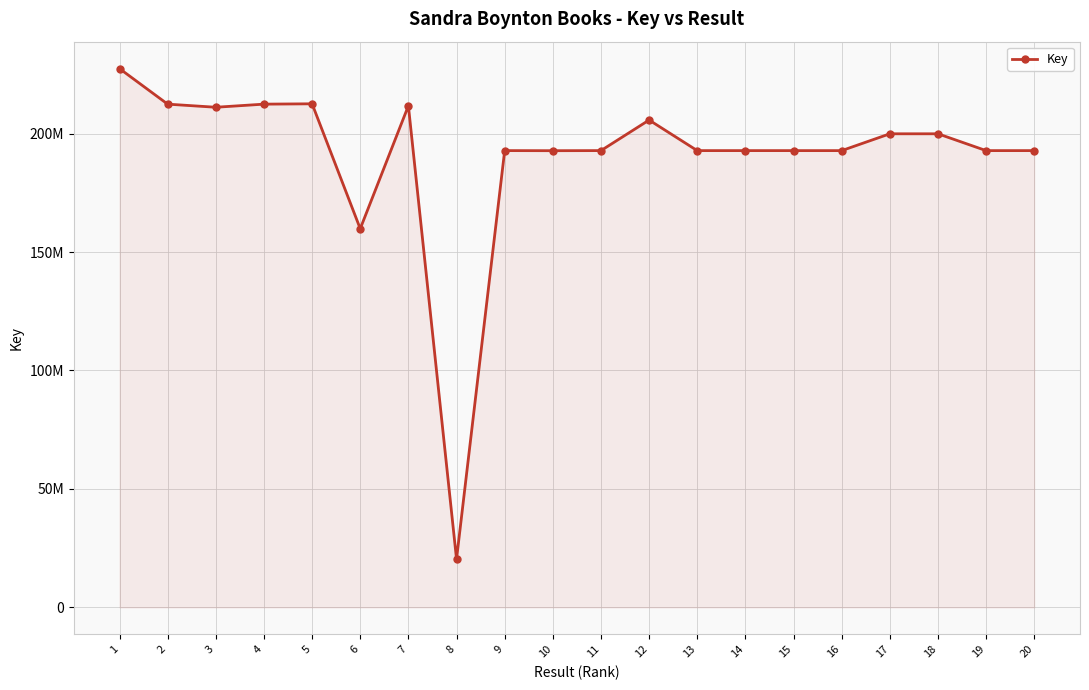

List the labels in order of value, largest first.

1, 5, 4, 2, 7, 3, 12, 18, 17, 11, 9, 20, 14, 13, 15, 16, 19, 10, 6, 8